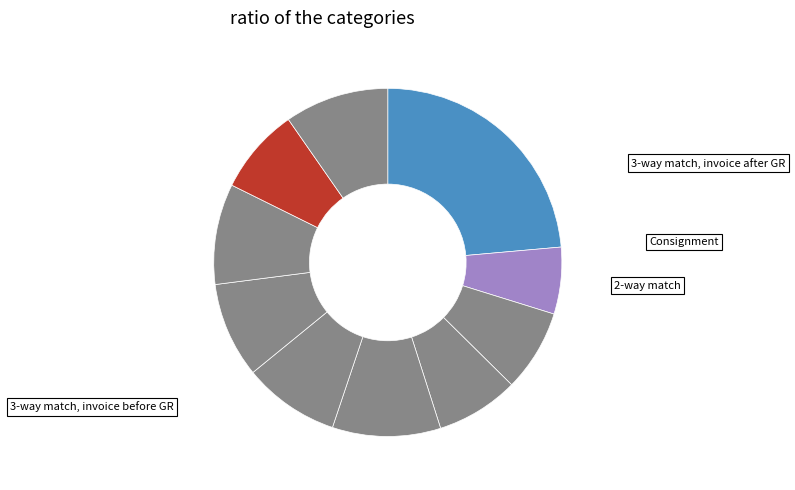

How many slices are in this pie chart?

10